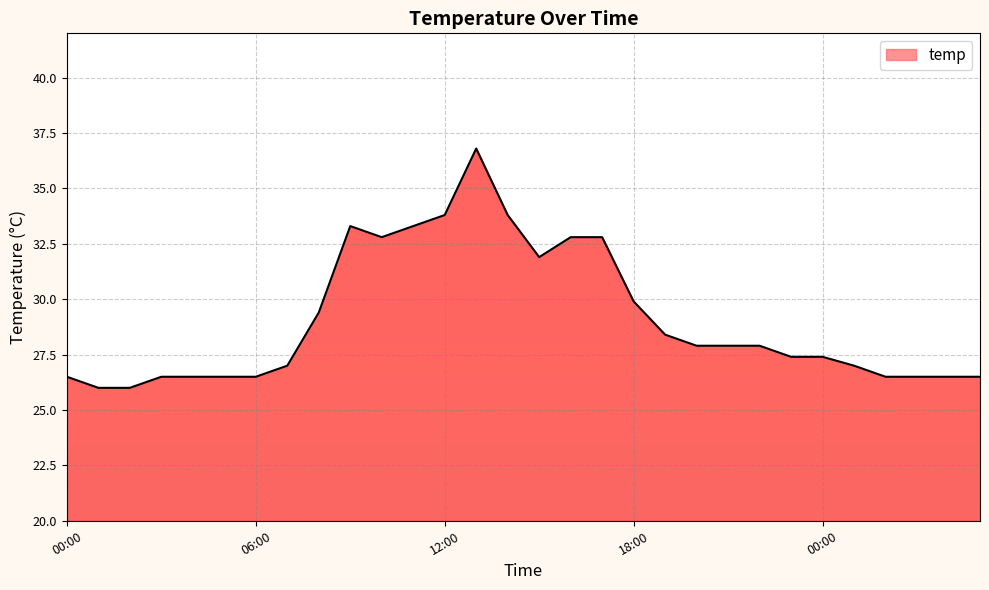

Which has a higher value, 23:00 or 17:00?

17:00